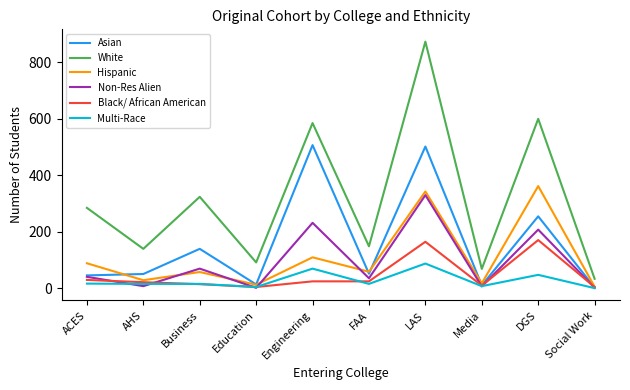

Rank the series by their maximum value, from highest to lowest.

White, Asian, Hispanic, Non-Res Alien, Black/ African American, Multi-Race